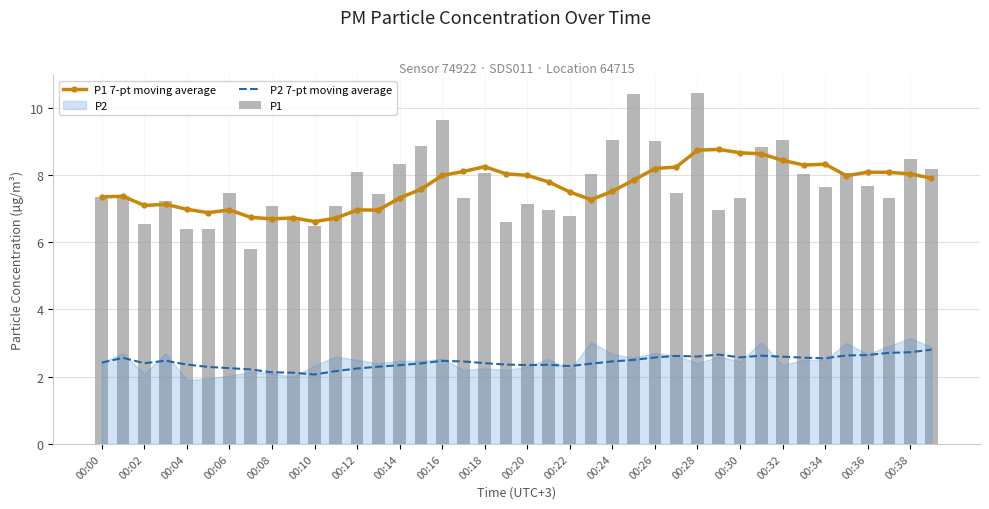

Are the bars grouped side by side (vs. stacked)?

Yes